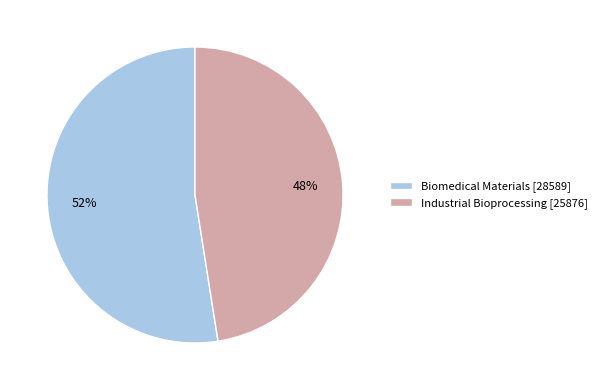

Which slice represents more than half of the pie?

Biomedical Materials [28589]